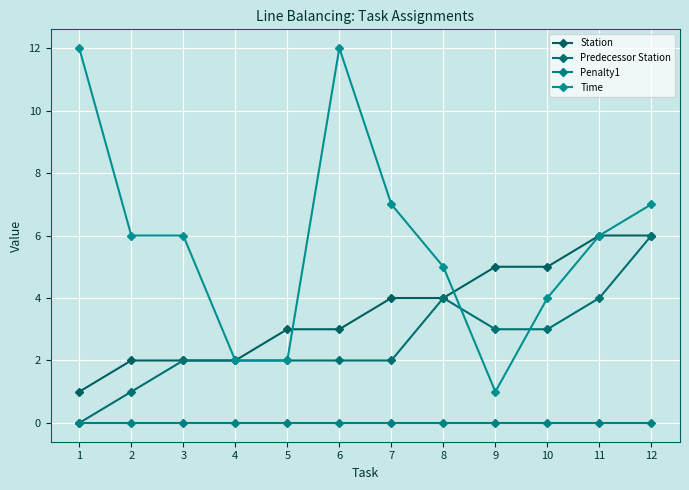

True or false: Penalty1 has more than 1 interior local peaks.

False